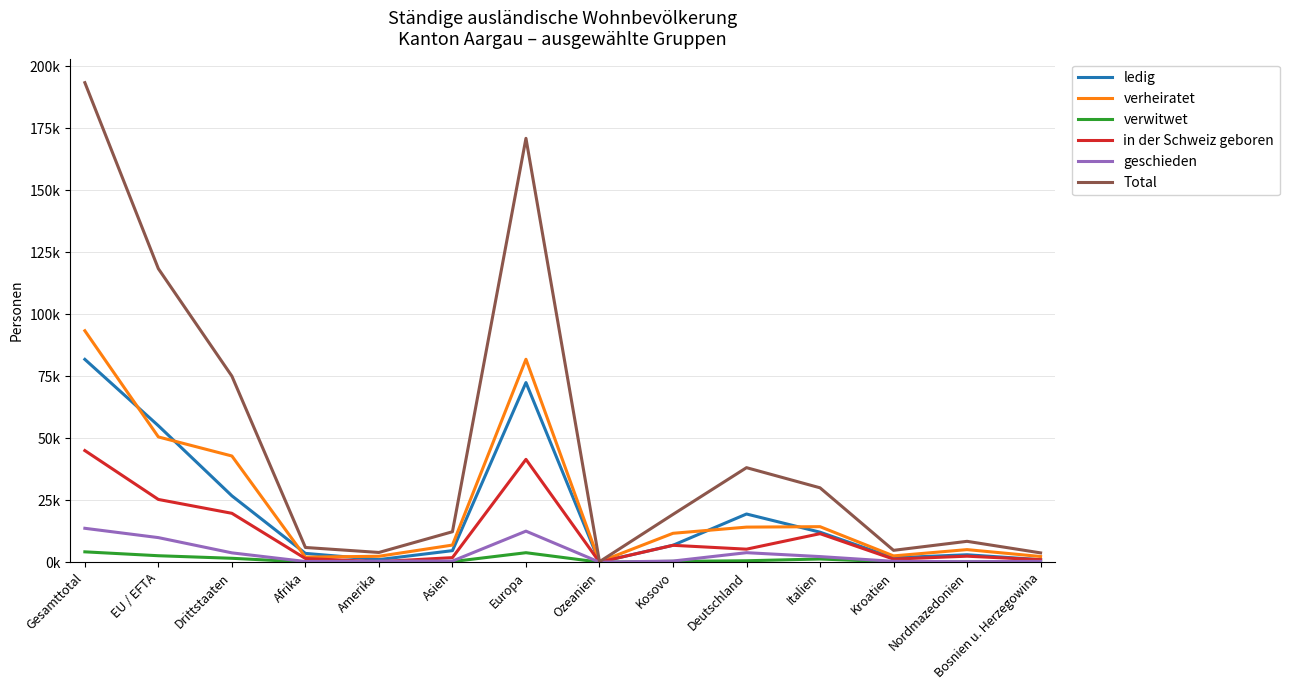

Does the chart display data point markers on the line(s)?

No